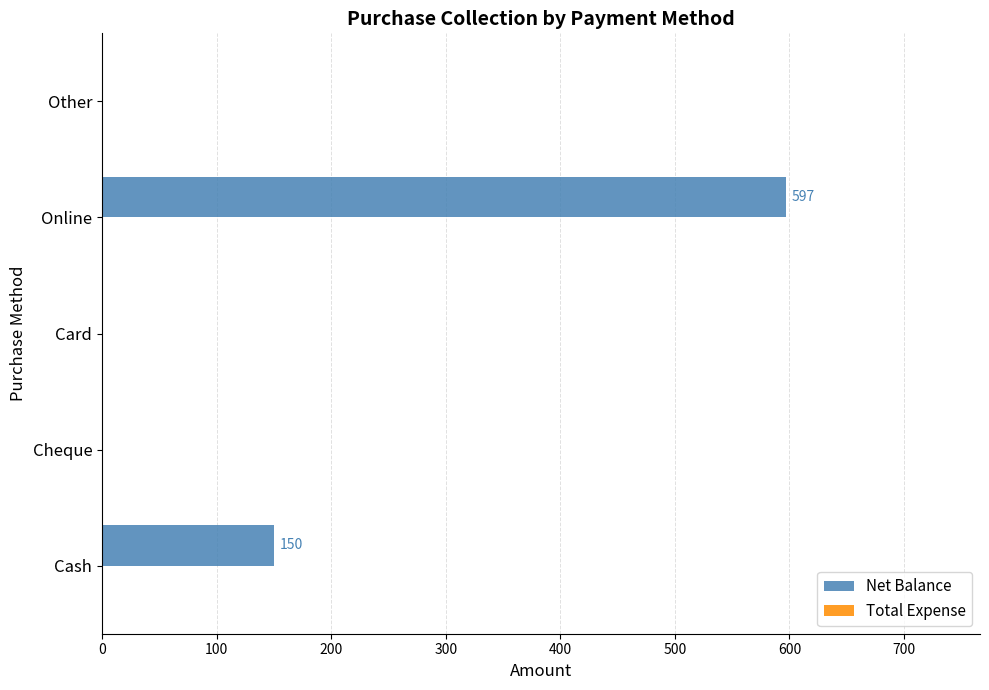

What is the sum of all values?

747